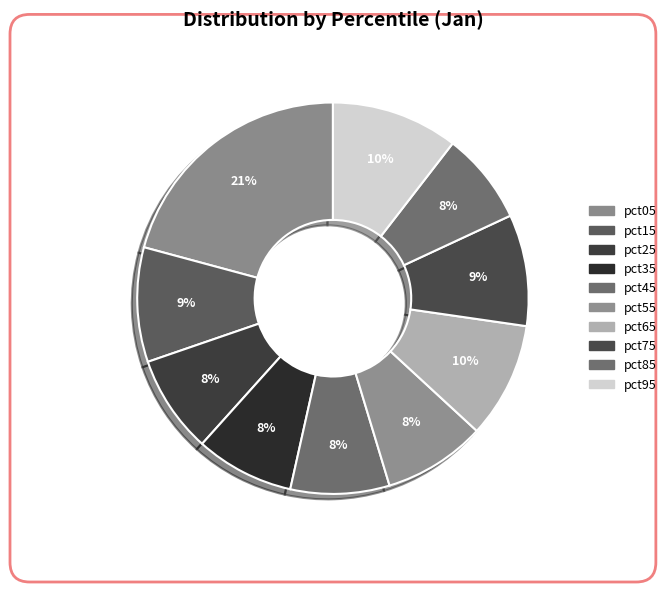

The pct45 slice represents 8% of the pie. True or false?

True